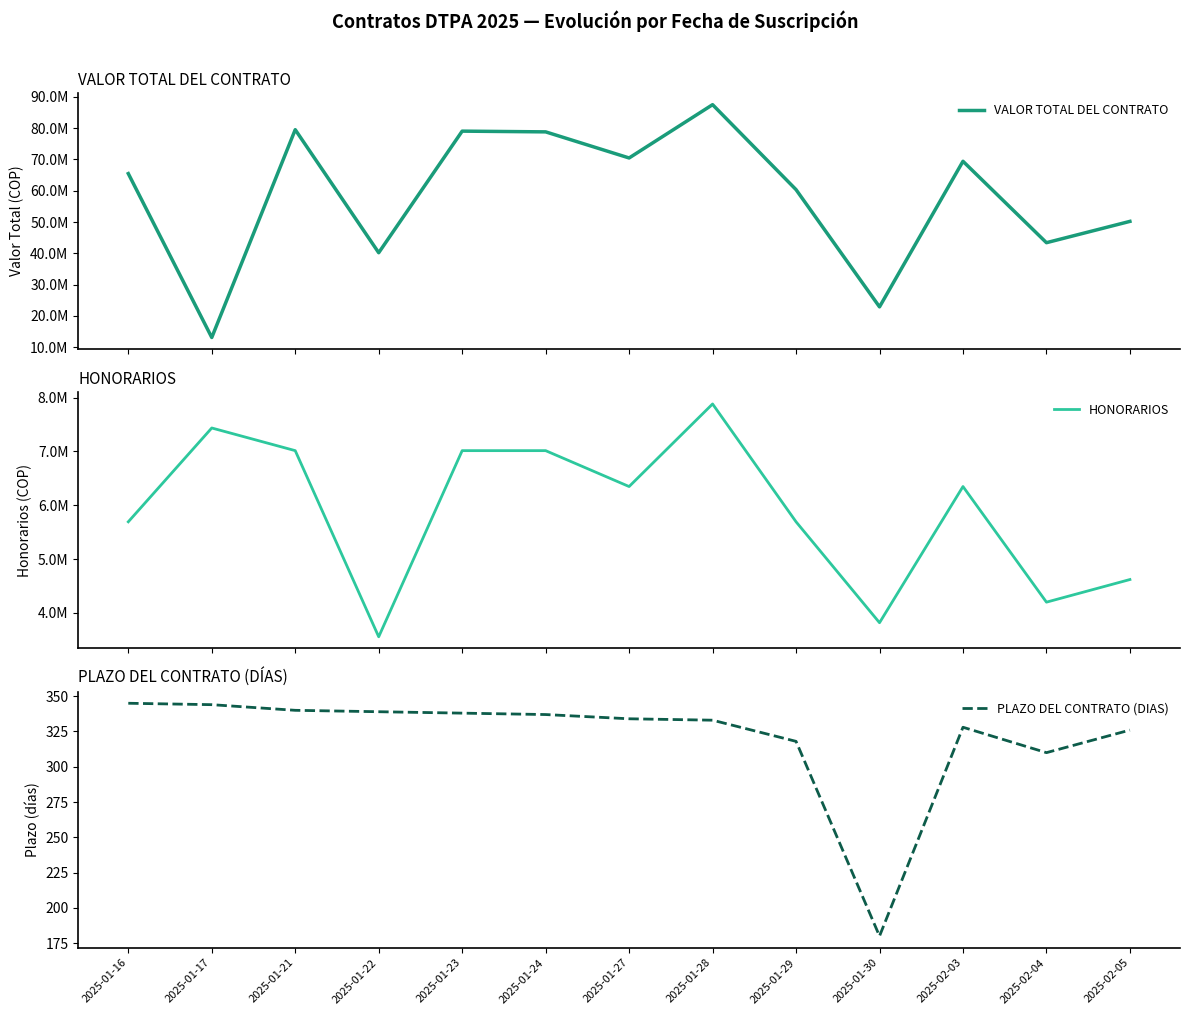

What position from the right is 2025-01-22?

10